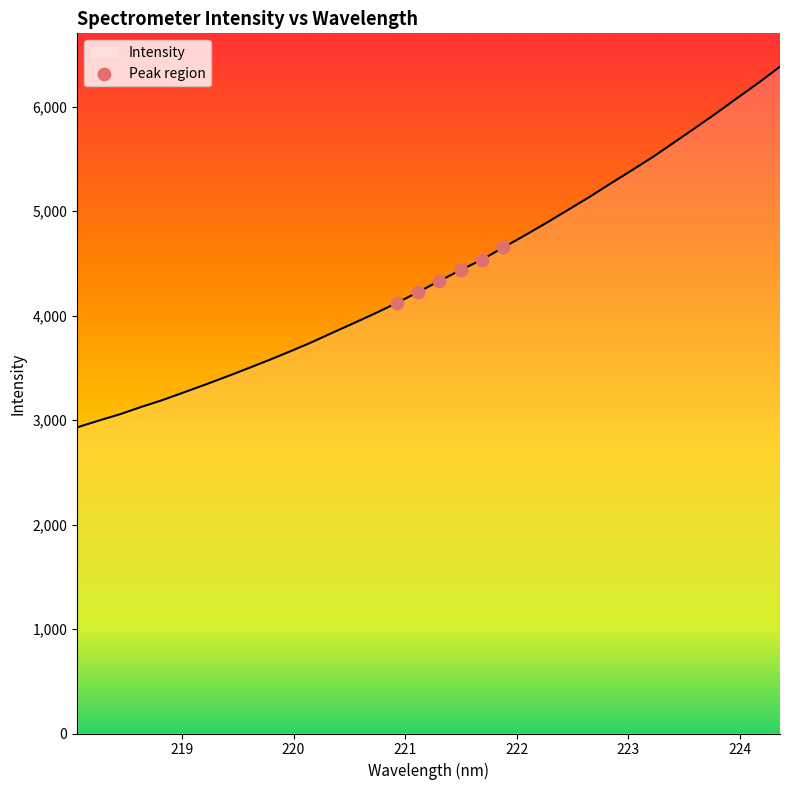

What is the maximum value shown in the chart?

6381.2